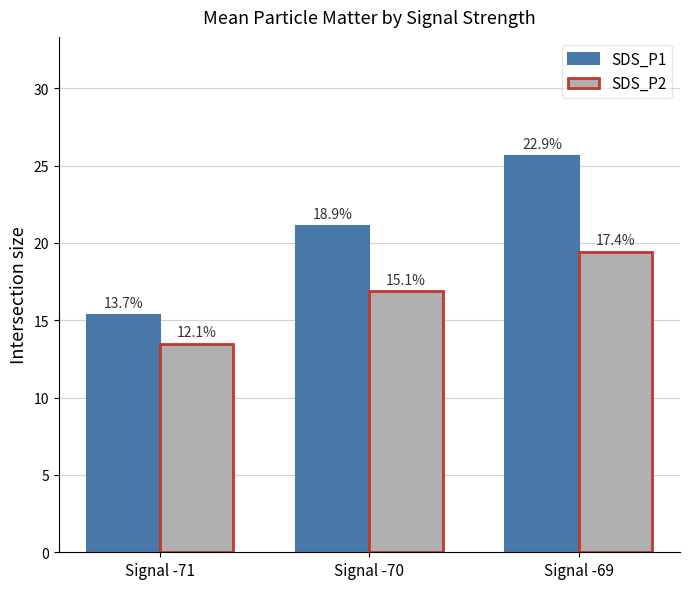

What is the average value of the SDS_P1 series?

20.7